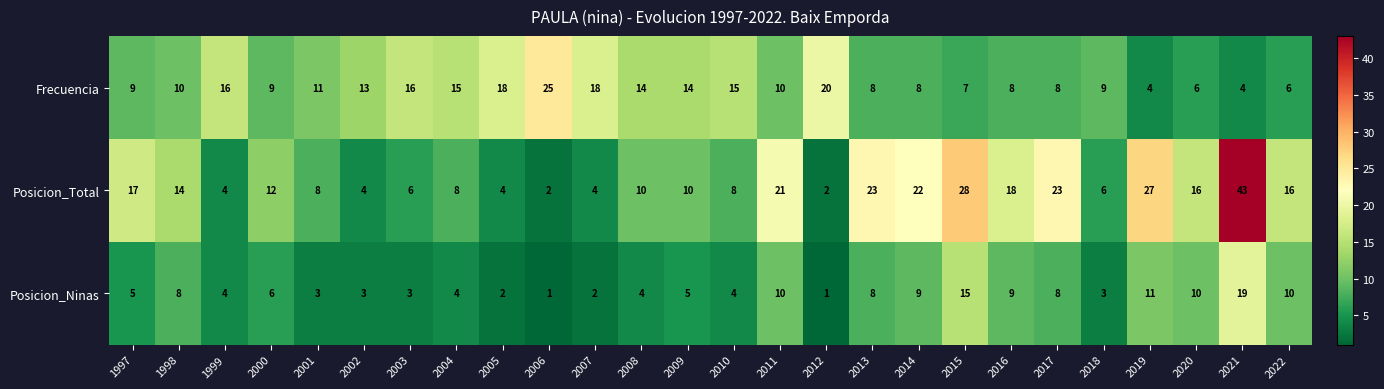

Which series has the largest total across all categories?

Posicion_Total